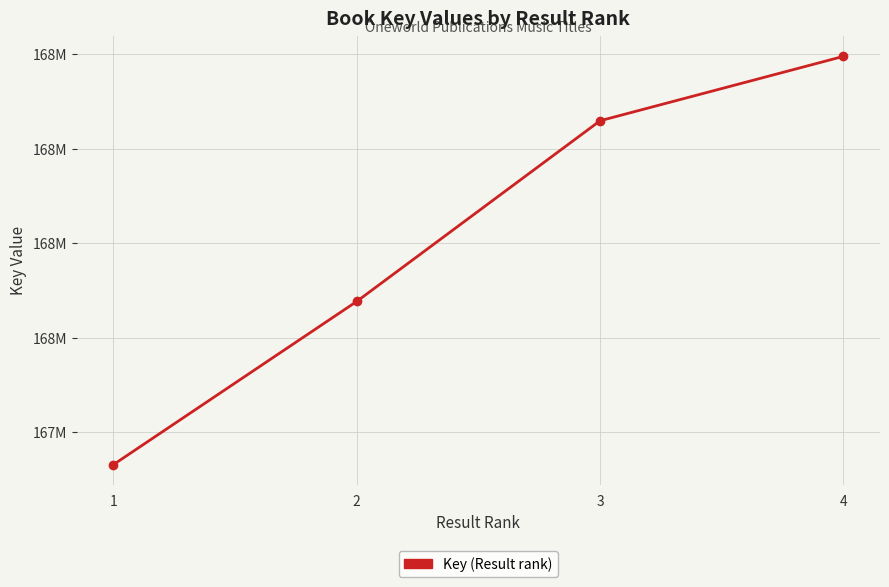

What is the average value?

167505400